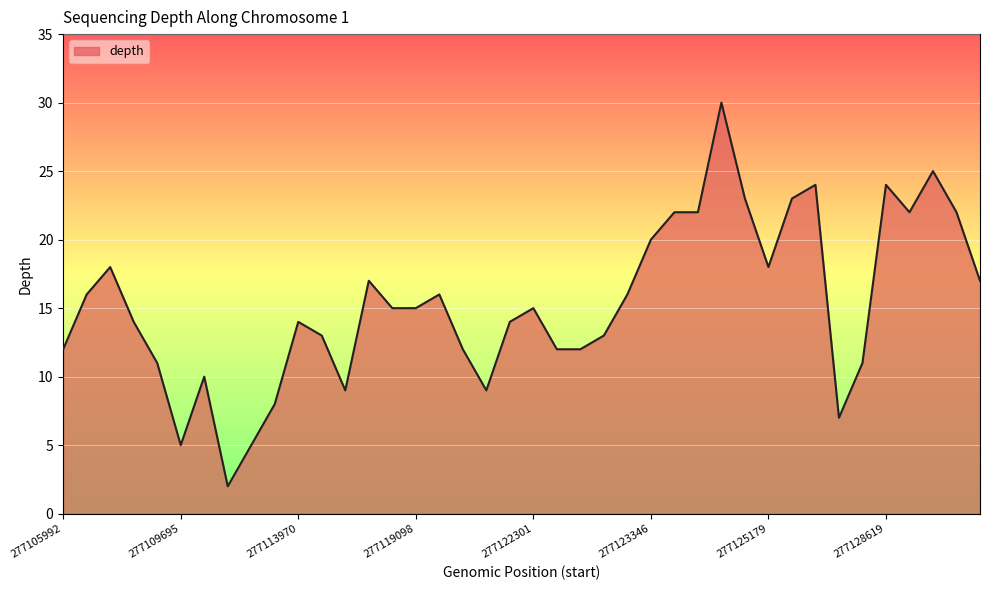

What is the difference between the maximum and minimum values?

28